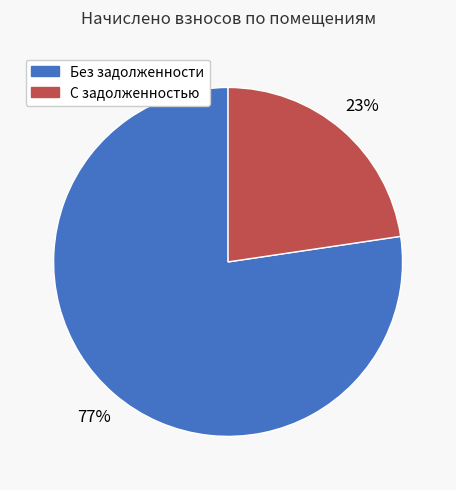

Does any single category account for the majority?

Yes